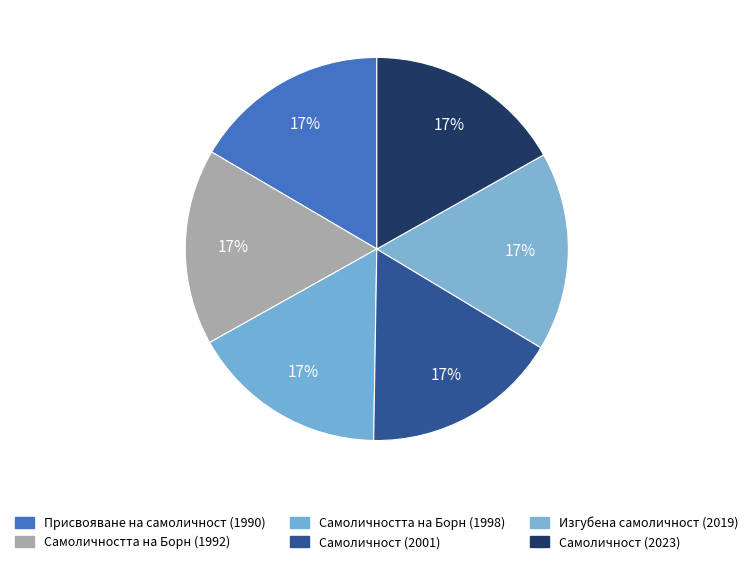

How many slices are in this pie chart?

6